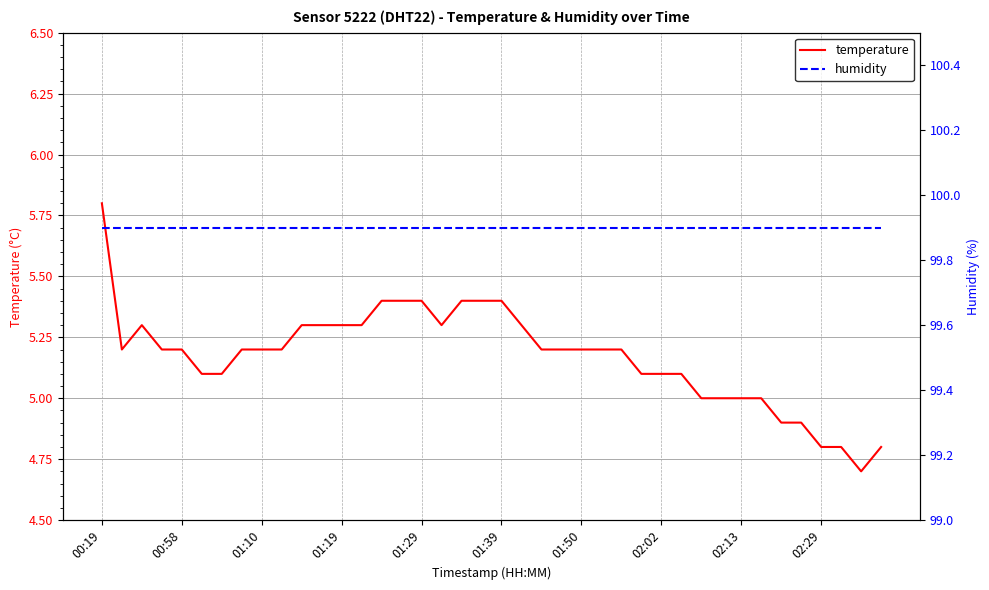

What is the average value of the humidity series?

99.9